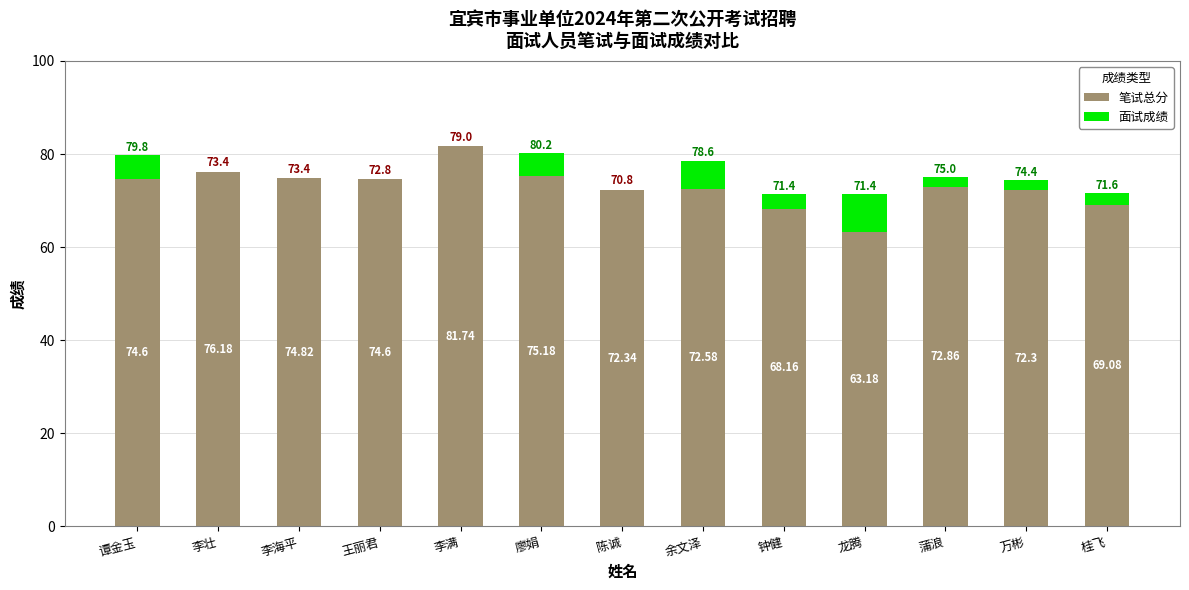

What is the sum of the 笔试总分 values at 桂飞 and 廖娟?

144.3